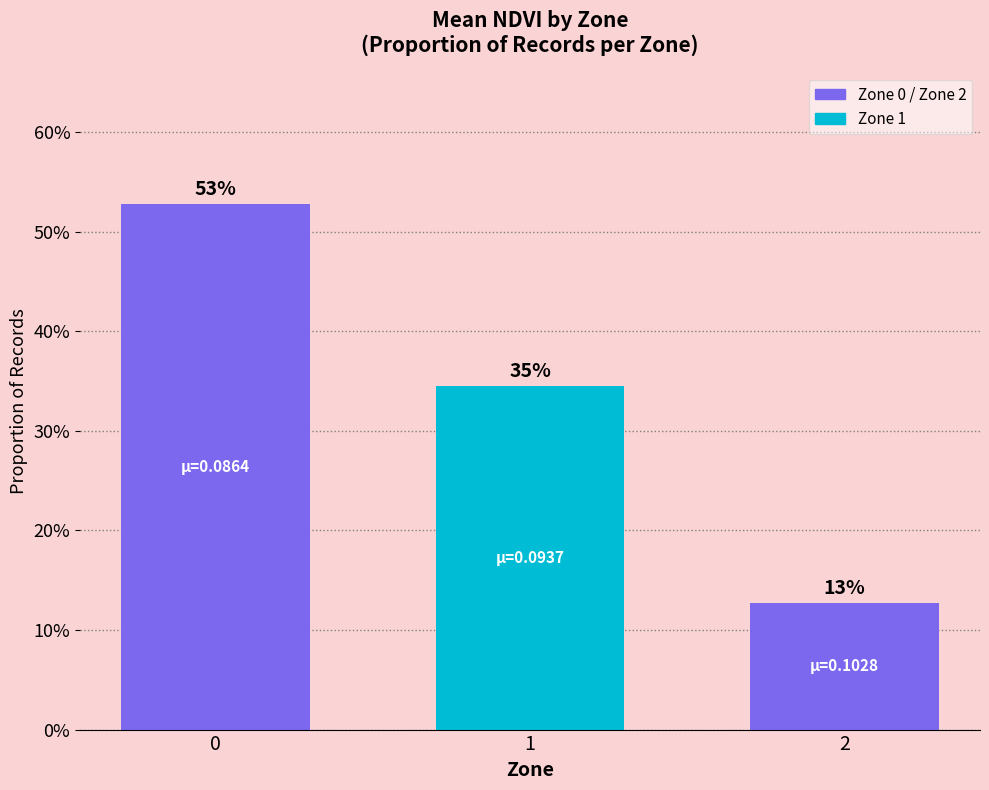

At which label is the value closest to 0?

2